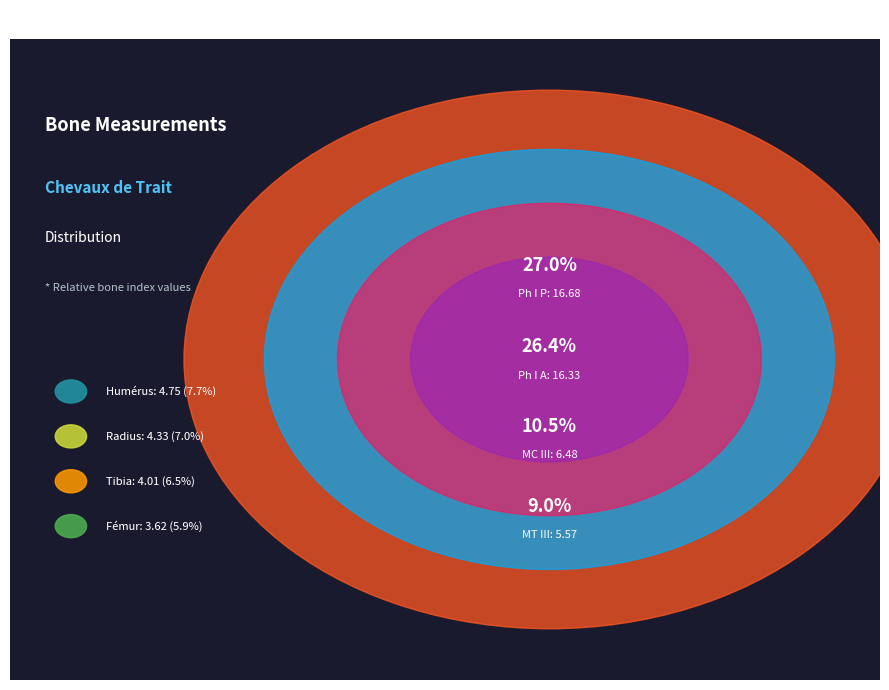

What percentage is NOT represented by MC III?

89.5%